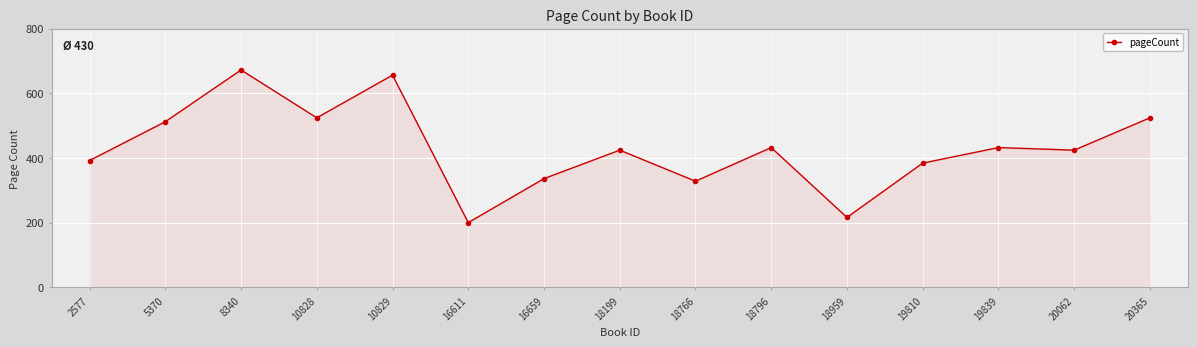

True or false: the data shows 424 at 20062.

True